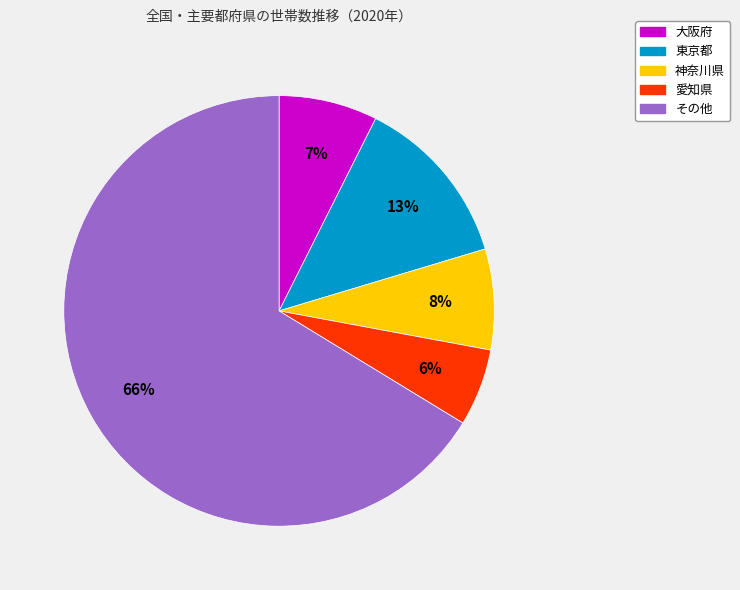

Is the sum of 愛知県 and 大阪府 greater than half?

No